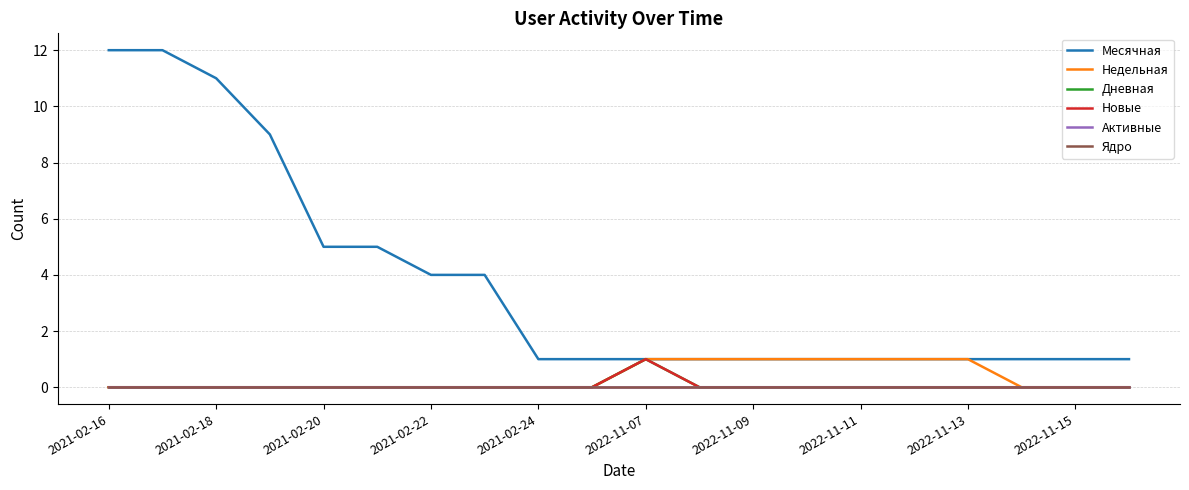

Which series has the widest spread of values?

Месячная